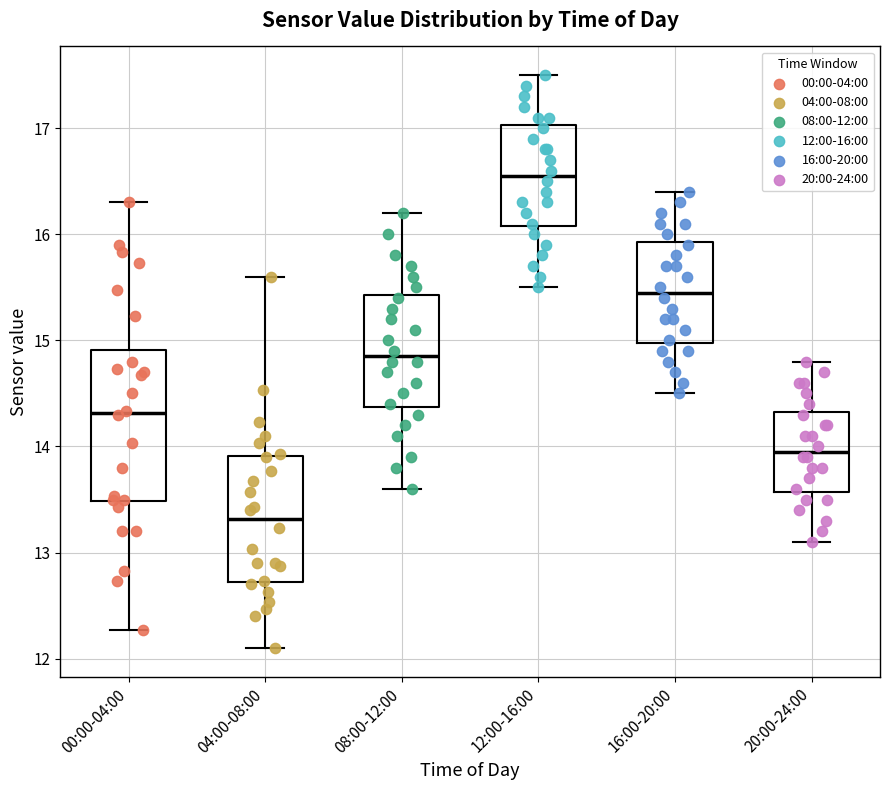

Where is the lower edge of the box for 12:00-16:00 on the y-axis? The values are not printed on the chart, so give them approximately, as read against the axis.

16.1